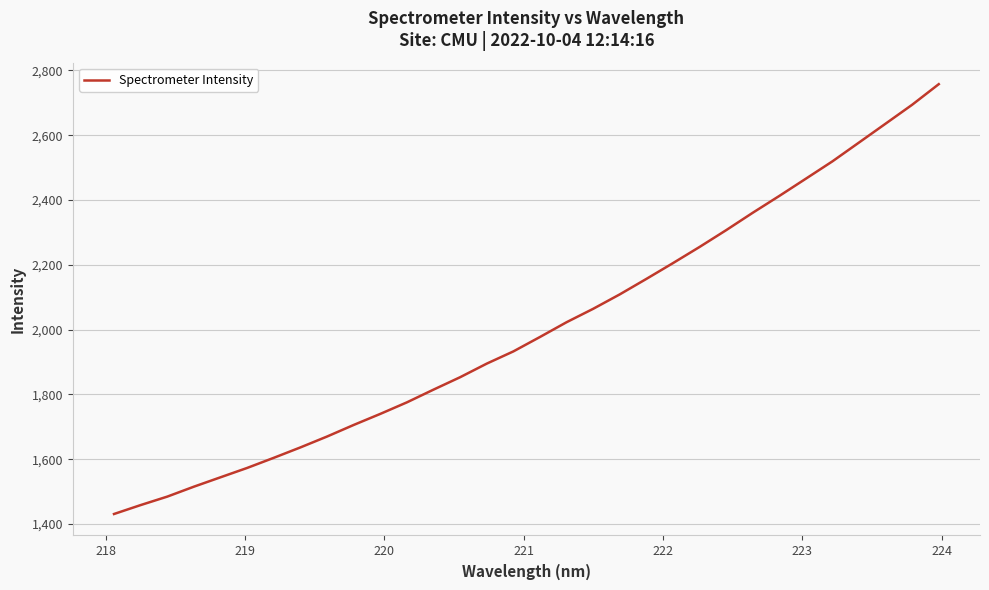

True or false: the data has more than 2 interior local peaks.

False